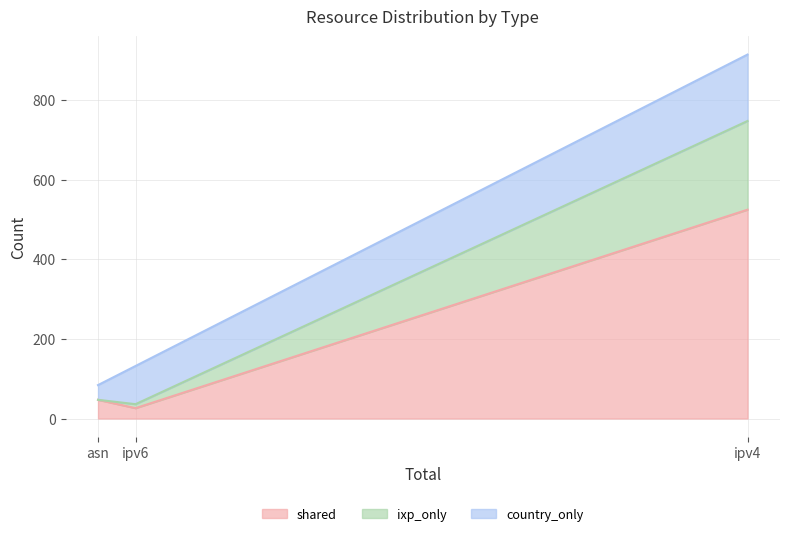

Which series has the largest total across all categories?

shared